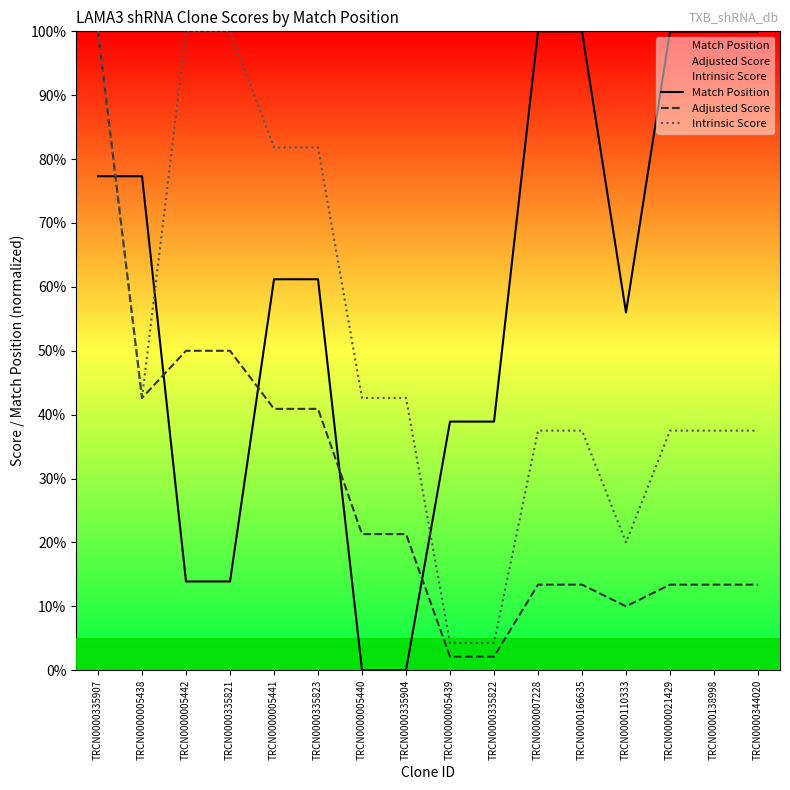

Between which two adjacent categories do Intrinsic Score and Match Position first intersect?

TRCN0000335907 and TRCN0000005438